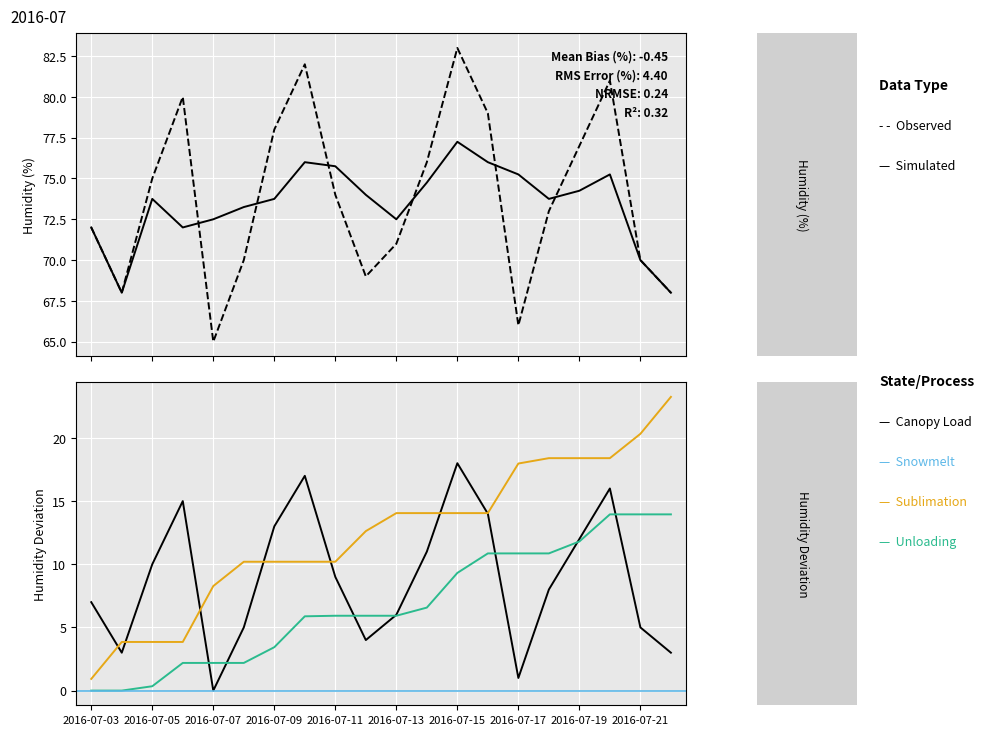

What is the sum of the values at 2016-07-14 and 2016-07-22?

14